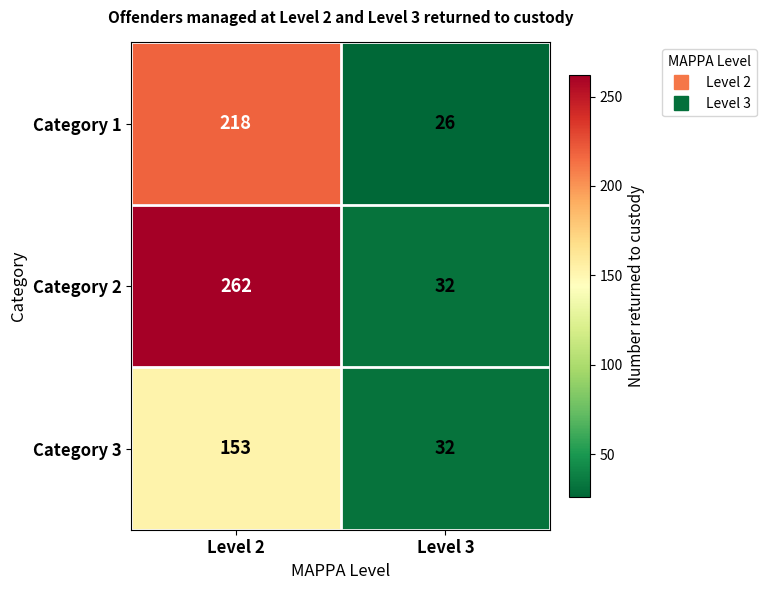

Which series has the largest total across all categories?

Category 2